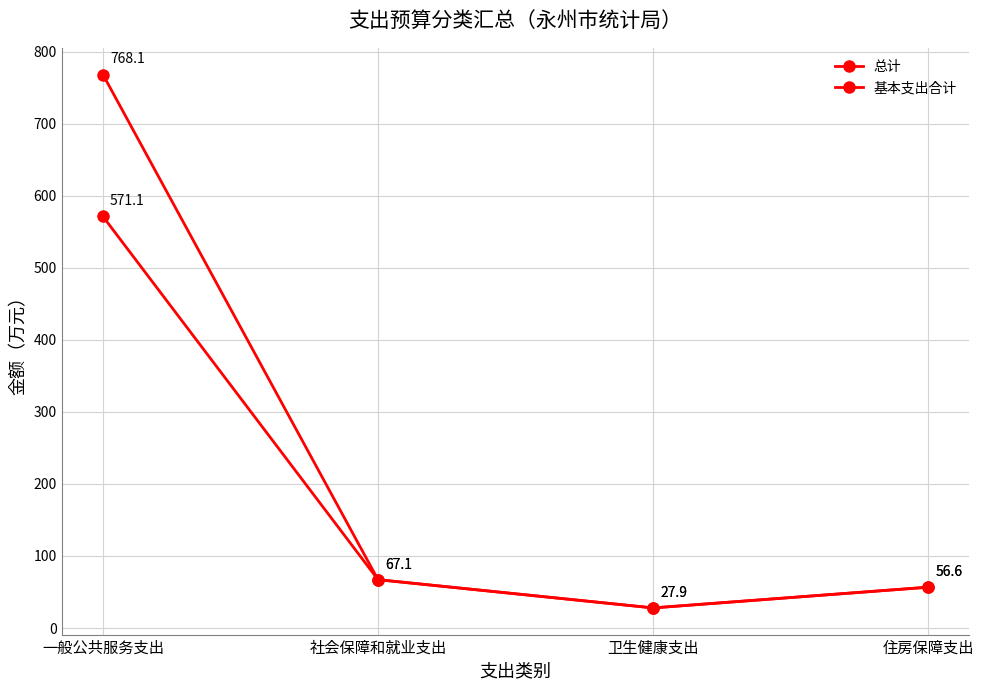

What is the value of the 总计 point at the 4th from the left?

56.6